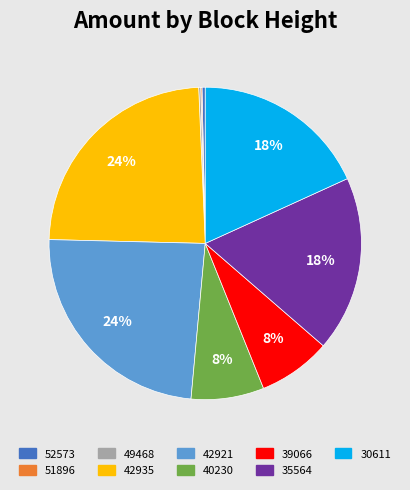

Do 42935 and 30611 together represent more than half of the pie?

No